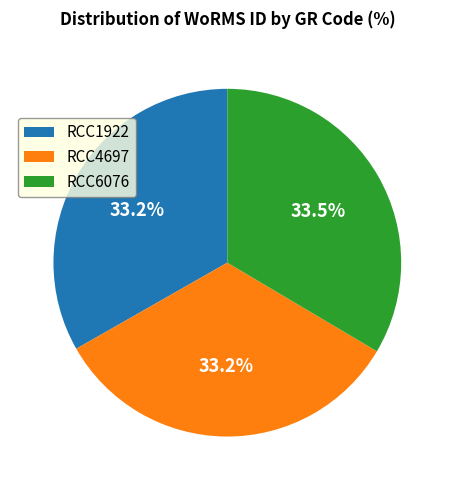

Is there a majority slice in this chart?

No